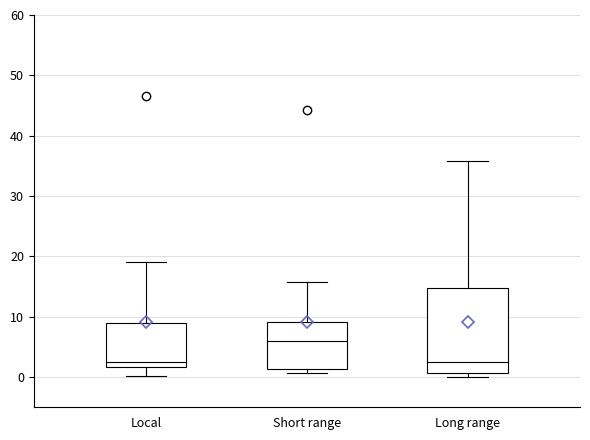

Reading left to right, transcribe this box plot: for each box, give where its median line is, the range the box spans, and where its two whiskers end, as read against the y-axis. The values are not printed on the chart, so give them approximately, as read against the axis.

Local: median 3, box 2 to 9, whiskers 0 to 19
Short range: median 6, box 1 to 9, whiskers 1 (just below the box's lower edge) to 16
Long range: median 3, box 1 to 15, whiskers 0 to 36